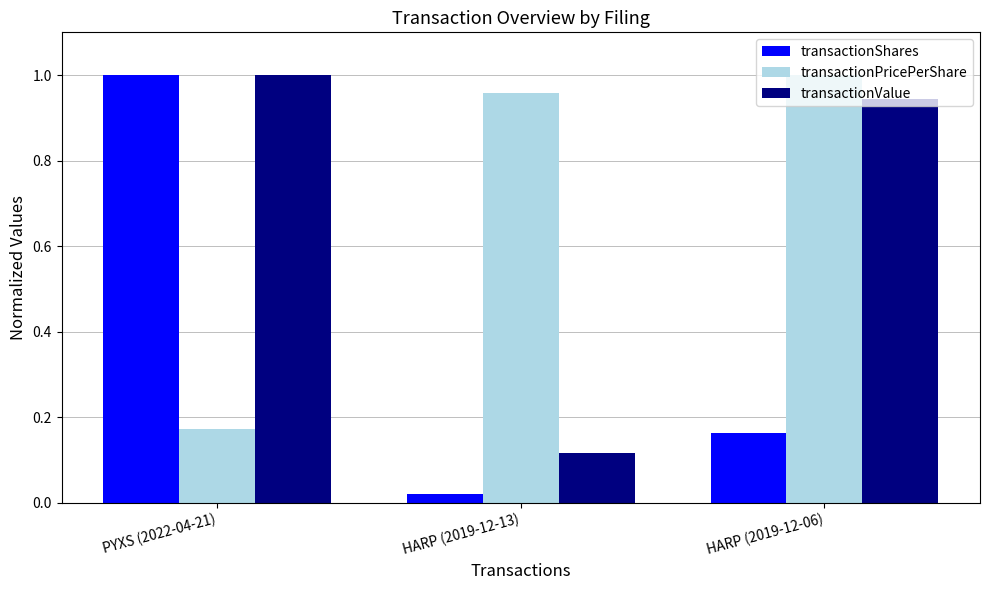

Is it true that transactionPricePerShare equals 1.6 at HARP (2019-12-13)?

False